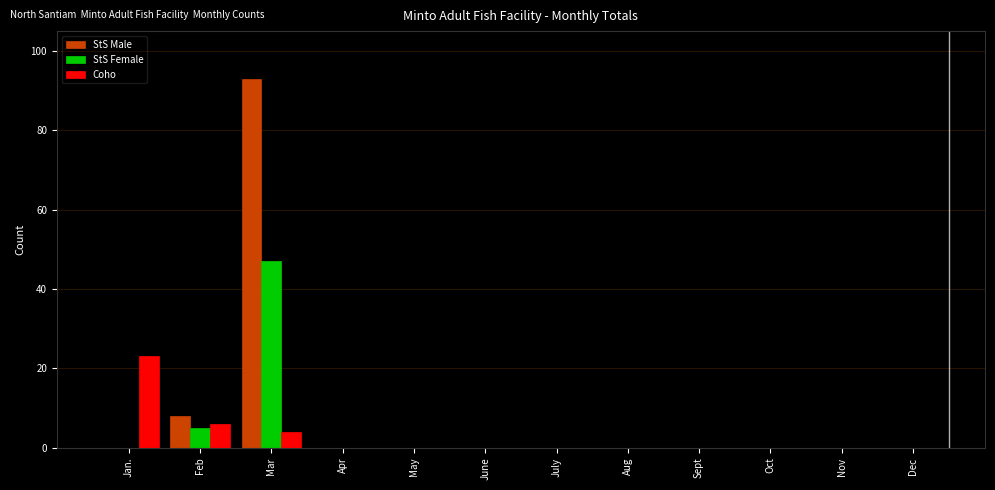

Which series changed the most between Mar and Nov?

StS Male